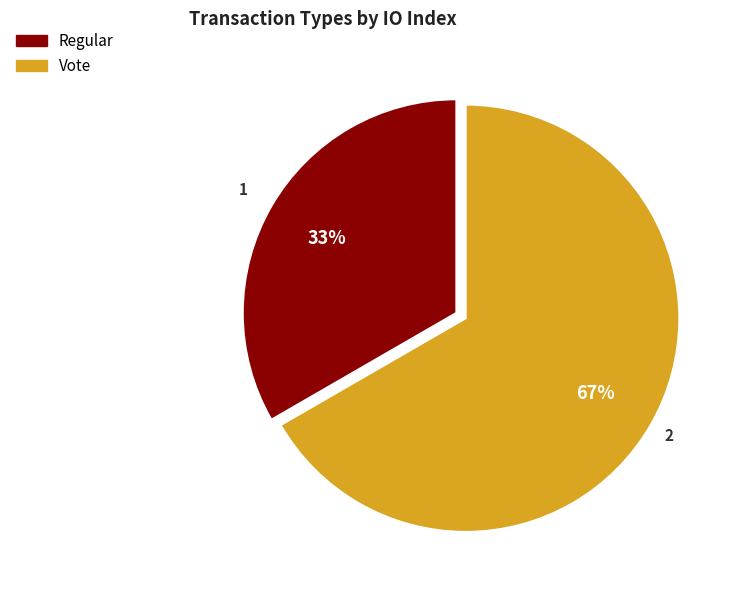

The Vote slice represents 60% of the pie. True or false?

False